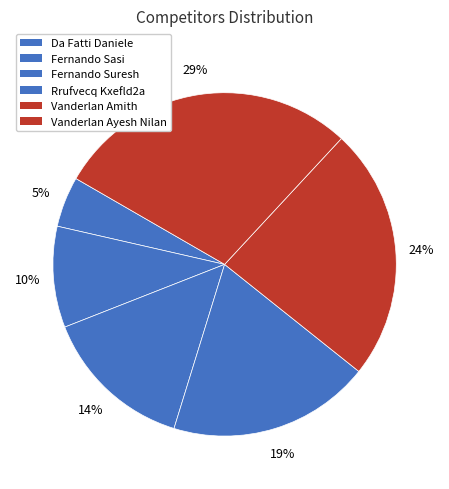

Combined, do Rrufvecq Kxefld2a and Fernando Sasi account for over 50%?

No